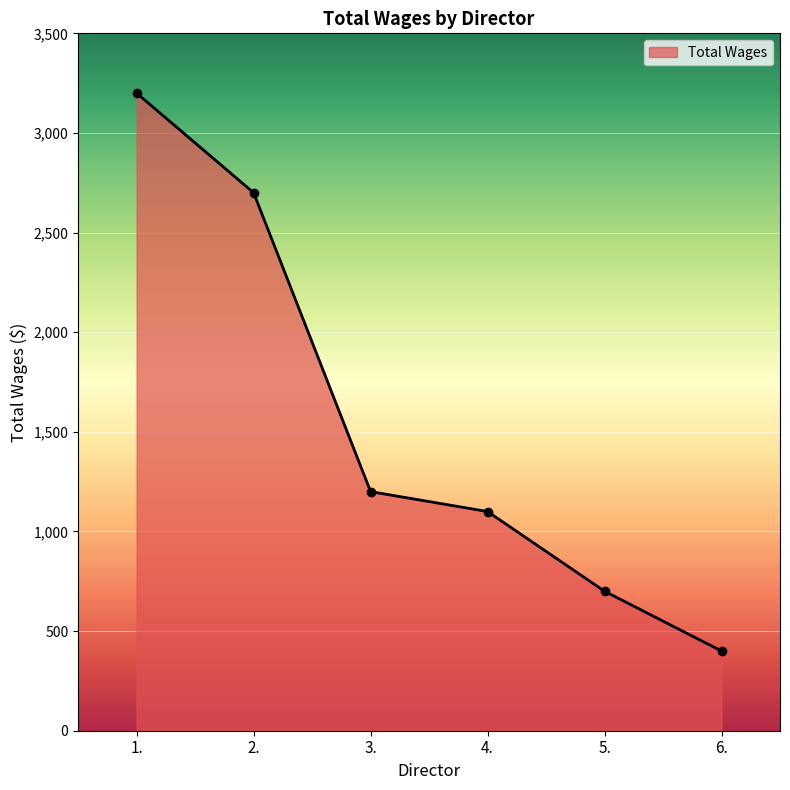

What is the sum of the values at 3. and 2.?

3900